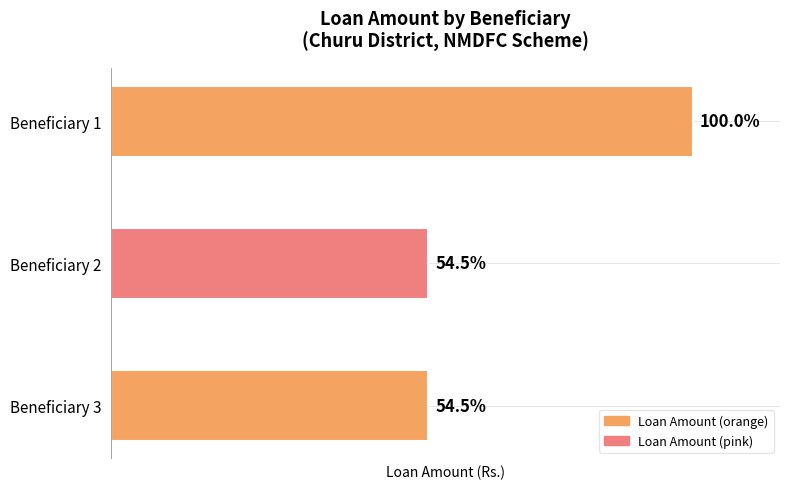

Are the bars horizontal?

Yes